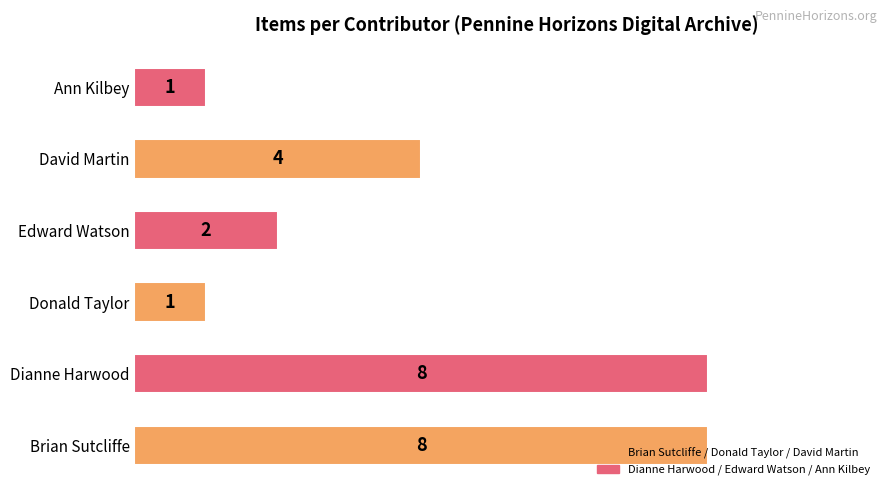

What is the maximum value shown in the chart?

8